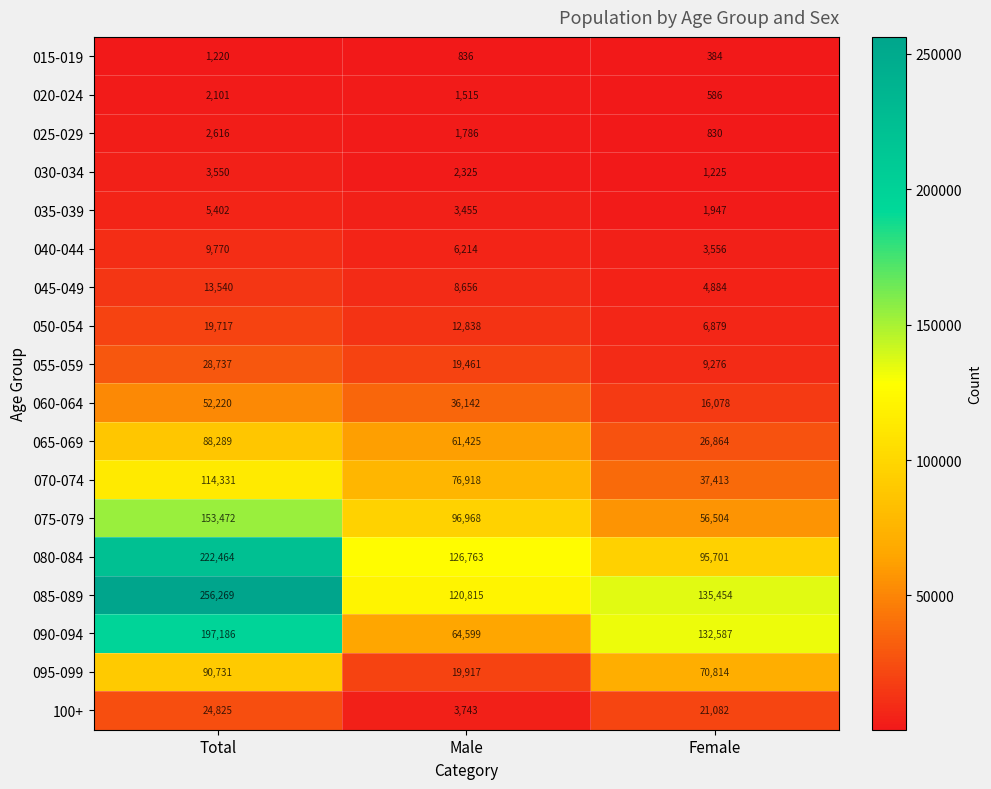

What is the greatest value displayed?

256269